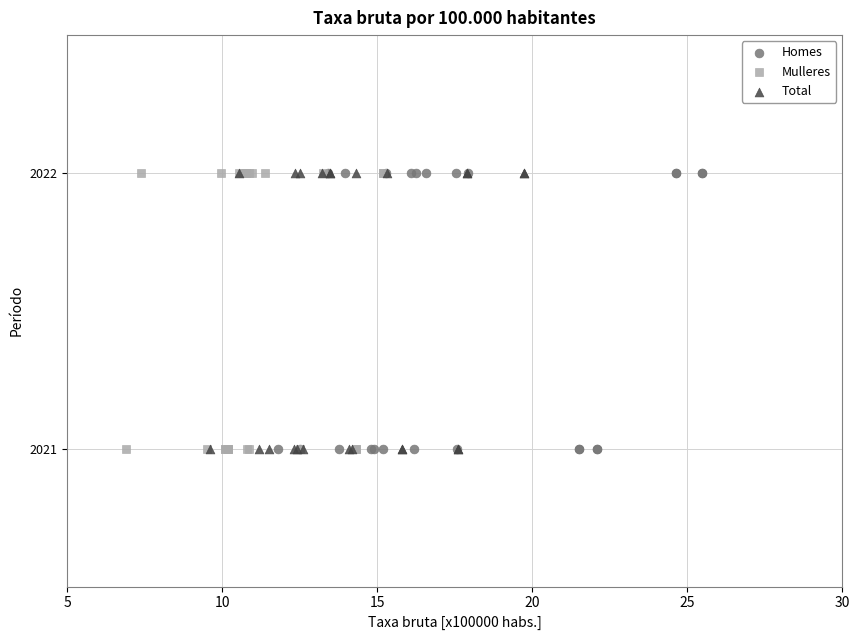

What are all the series names shown in the legend?

Homes, Mulleres, Total